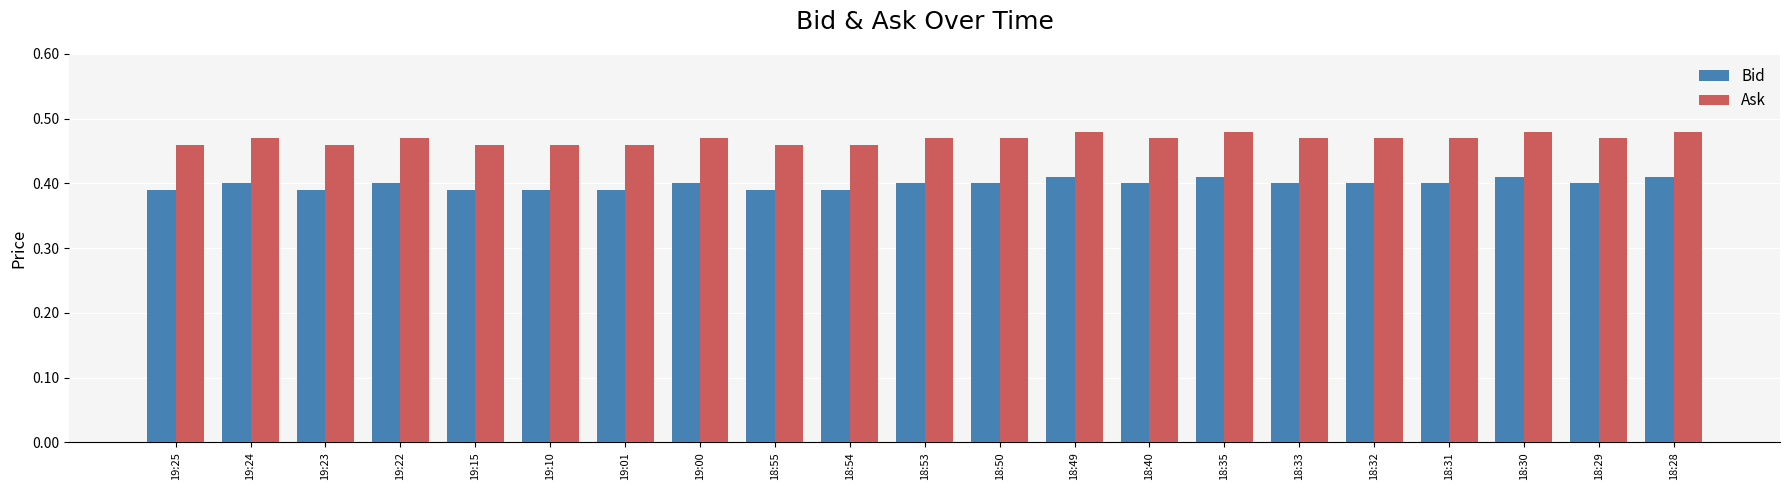

True or false: Bid has a value of 0.4 at 18:35.

True